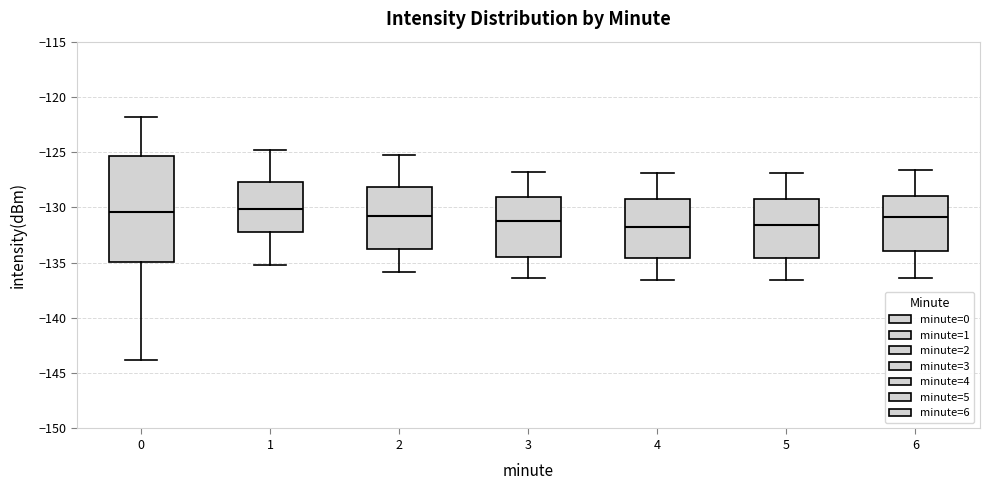

Reading left to right, read every box against the y-axis: the position of its median line, the range the box covers, and the ends of its whiskers. The values are not printed on the chart, so give them approximately, as read against the axis.

0: median -130.5, box -135.0 to -125.5, whiskers -144.0 to -122.0
1: median -130.0, box -132.0 to -127.5, whiskers -135.0 to -125.0
2: median -130.5, box -134.0 to -128.0, whiskers -136.0 to -125.5
3: median -131.0, box -134.5 to -129.0, whiskers -136.5 to -127.0
4: median -132.0, box -134.5 to -129.0, whiskers -136.5 to -127.0
5: median -131.5, box -134.5 to -129.0, whiskers -136.5 to -127.0
6: median -131.0, box -134.0 to -129.0, whiskers -136.5 to -126.5